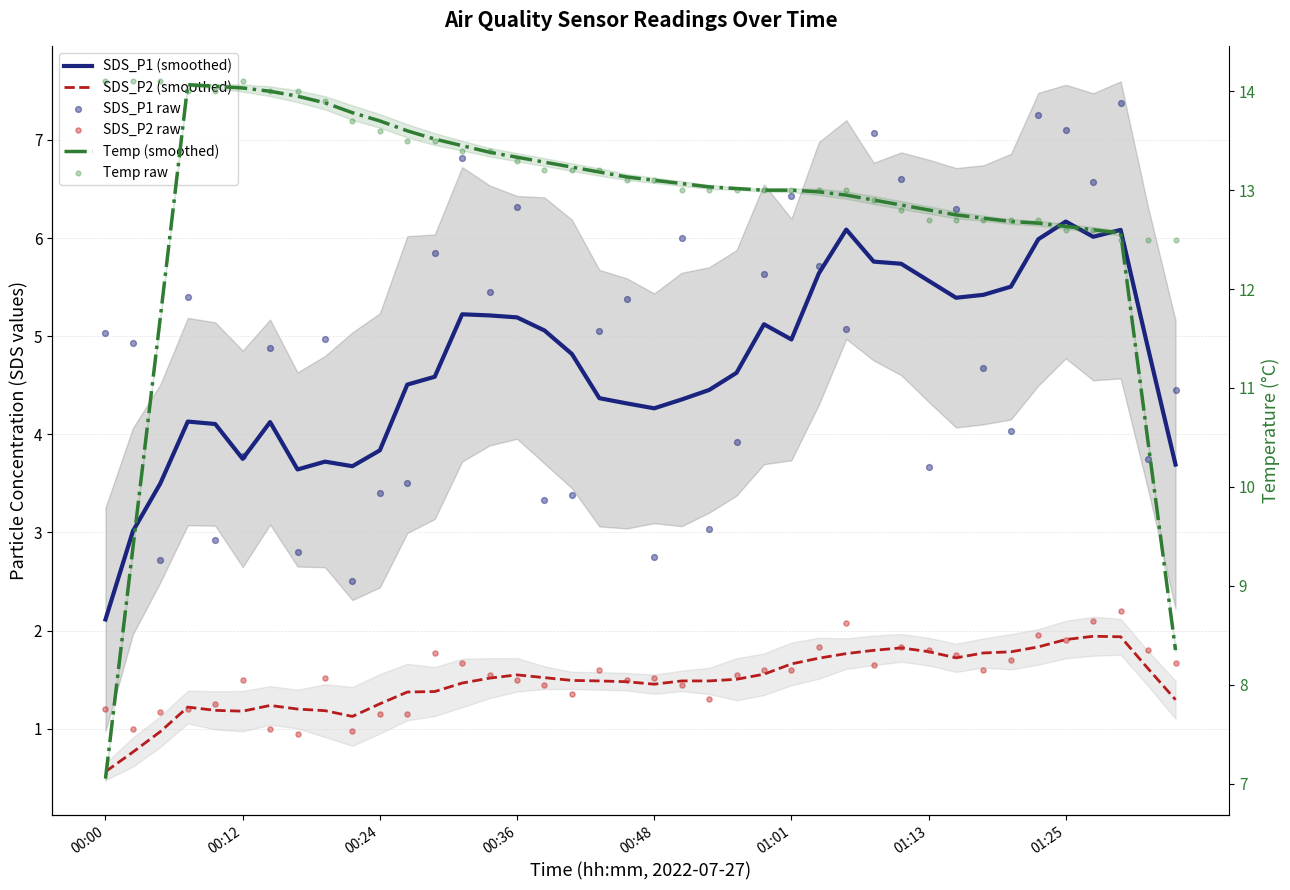

Which series contains the highest Y value?

Temp raw